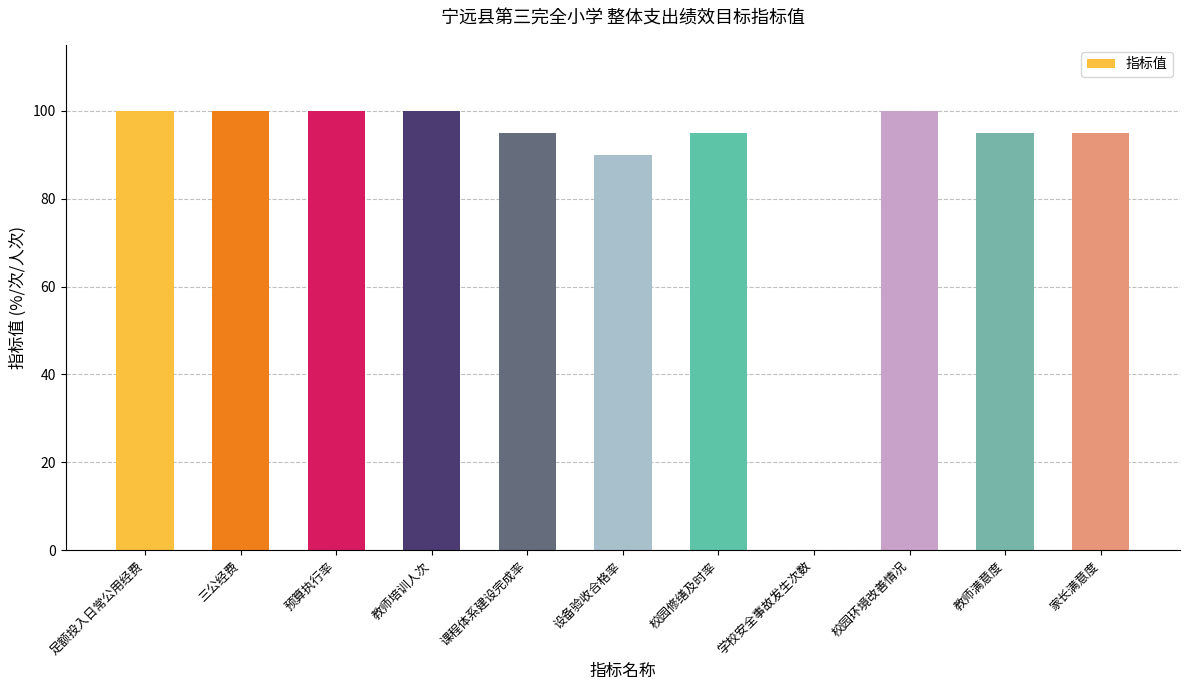

What is the sum of the values at 课程体系建设完成率 and 学校安全事故发生次数?

95